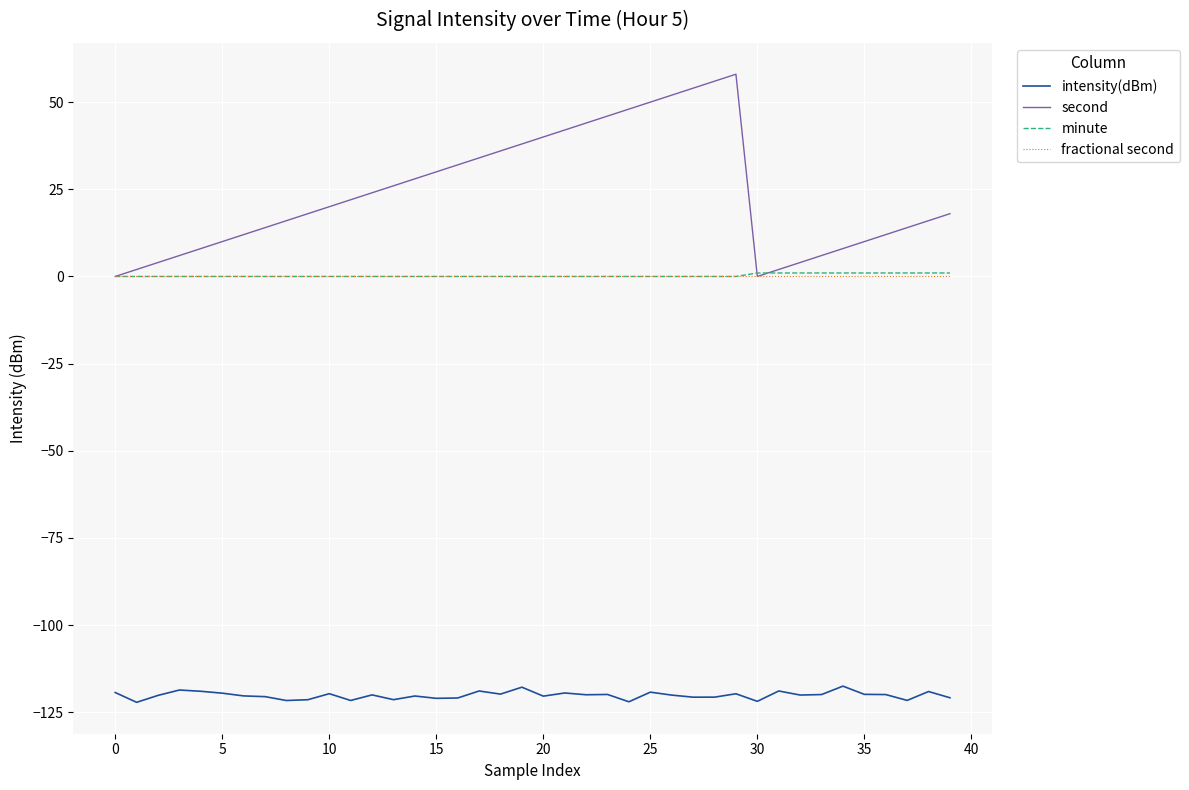

Which series has the largest total across all categories?

second